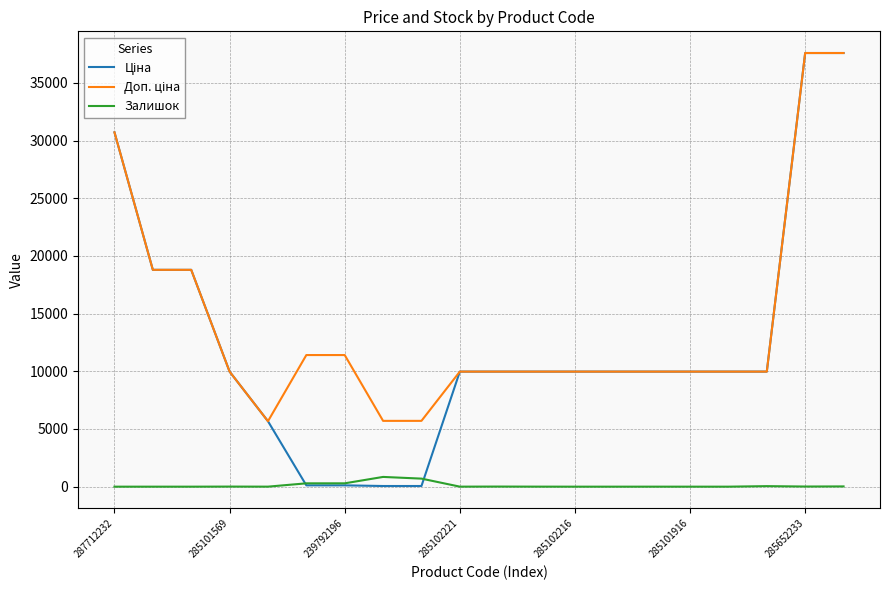

What is the greatest value displayed?

37593.6